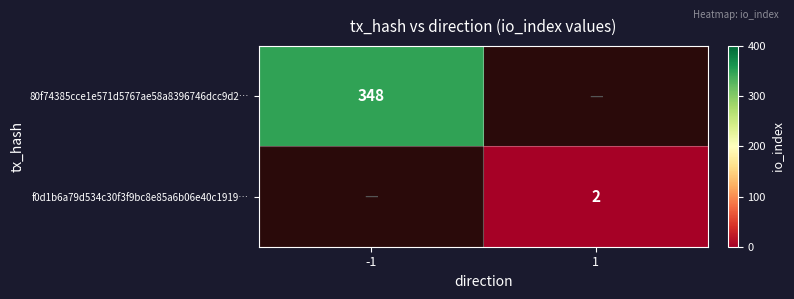

Is the value of f0d1b6a79d534c30f3f9bc8e85a6b06e40c1919… at 1 greater than the value of 80f74385cce1e571d5767ae58a8396746dcc9d2… at -1?

No